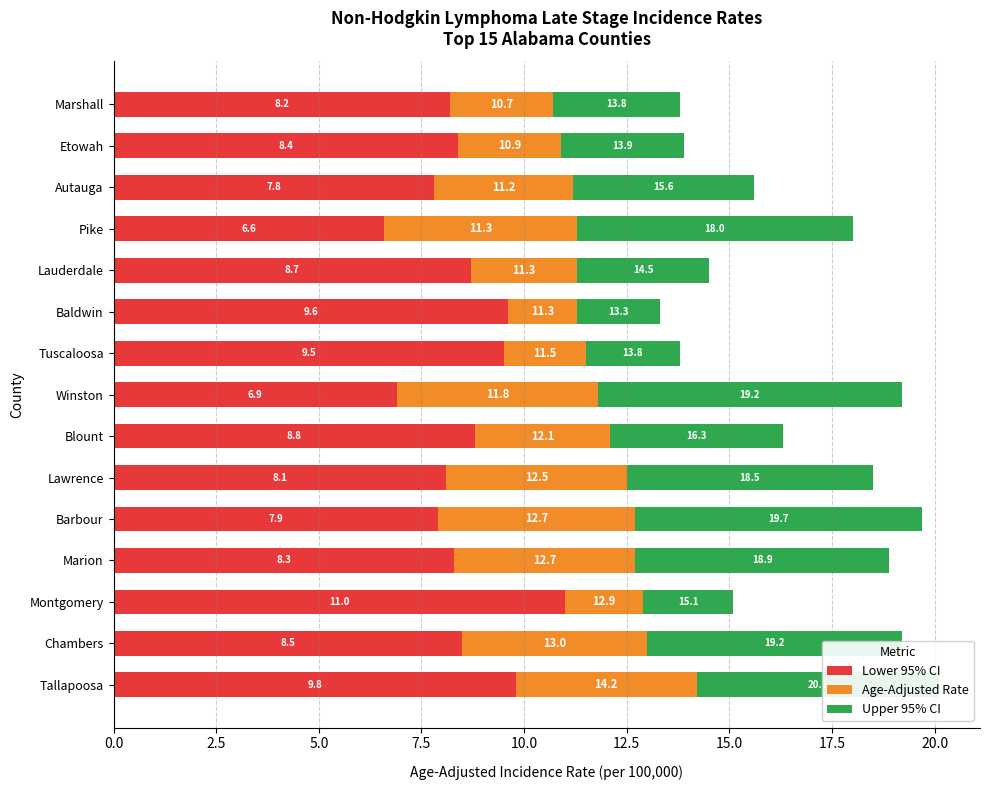

What are all the series names shown in the legend?

Lower 95% CI, Age-Adjusted Rate, Upper 95% CI